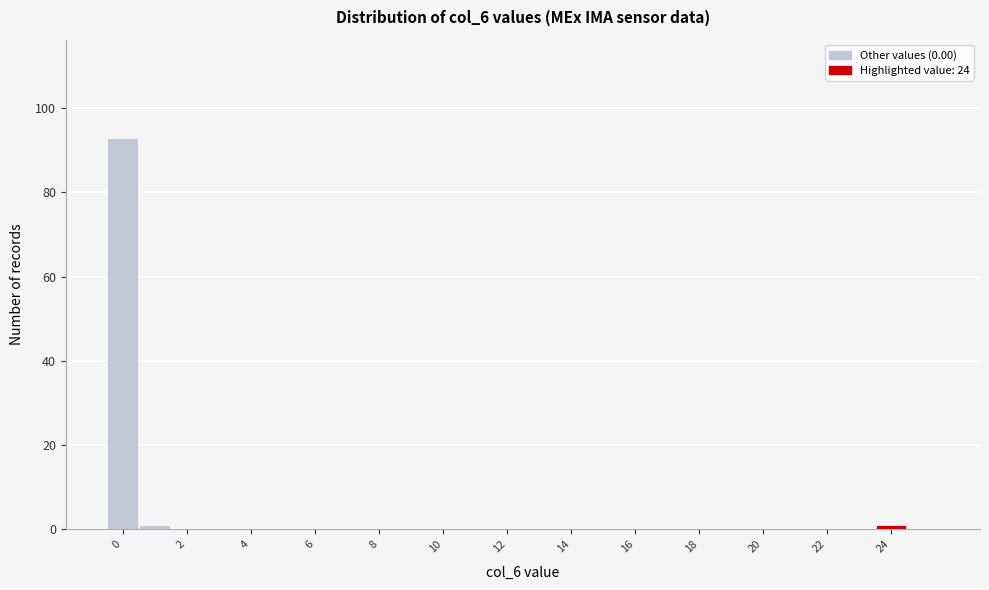

How tall is the bar that spans -0.5 to 0.5 on the x-axis? Neither the bar edges nor the heights are printed on the chart, so give them approximately, as read against the axes.

94